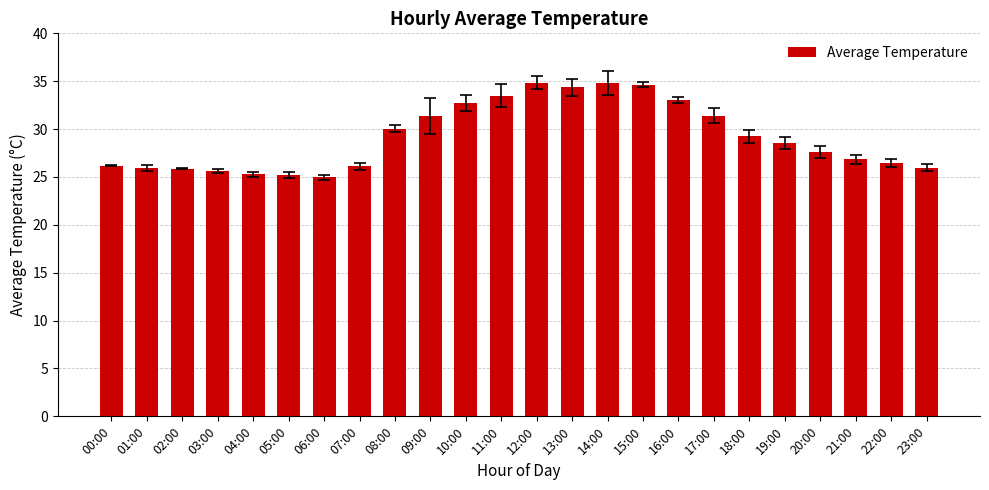

What is the greatest value displayed?

34.9